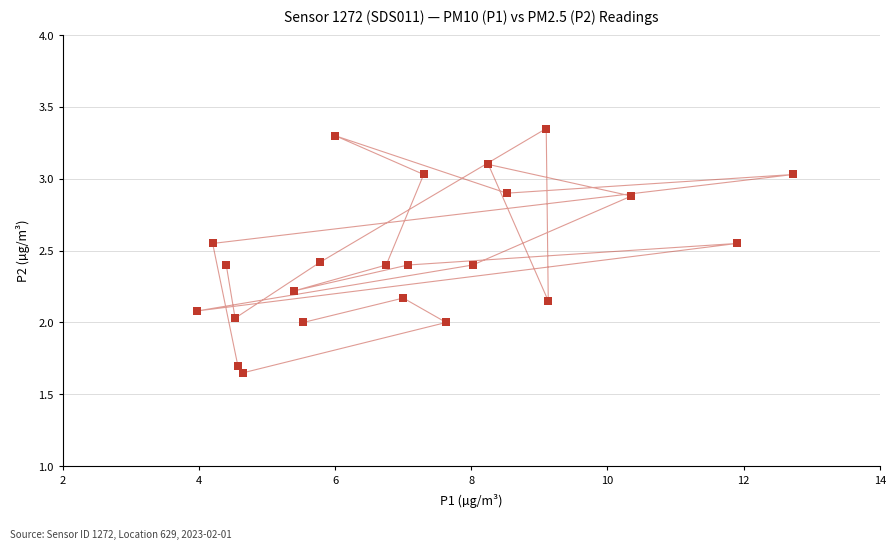

What is the range of Y values (max minus min)?

1.7